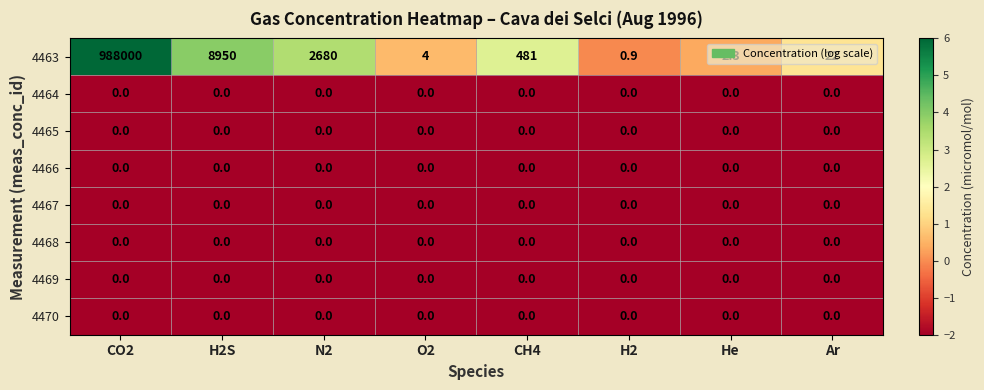

The 4465 series shows 0.0 at CO2. True or false?

True